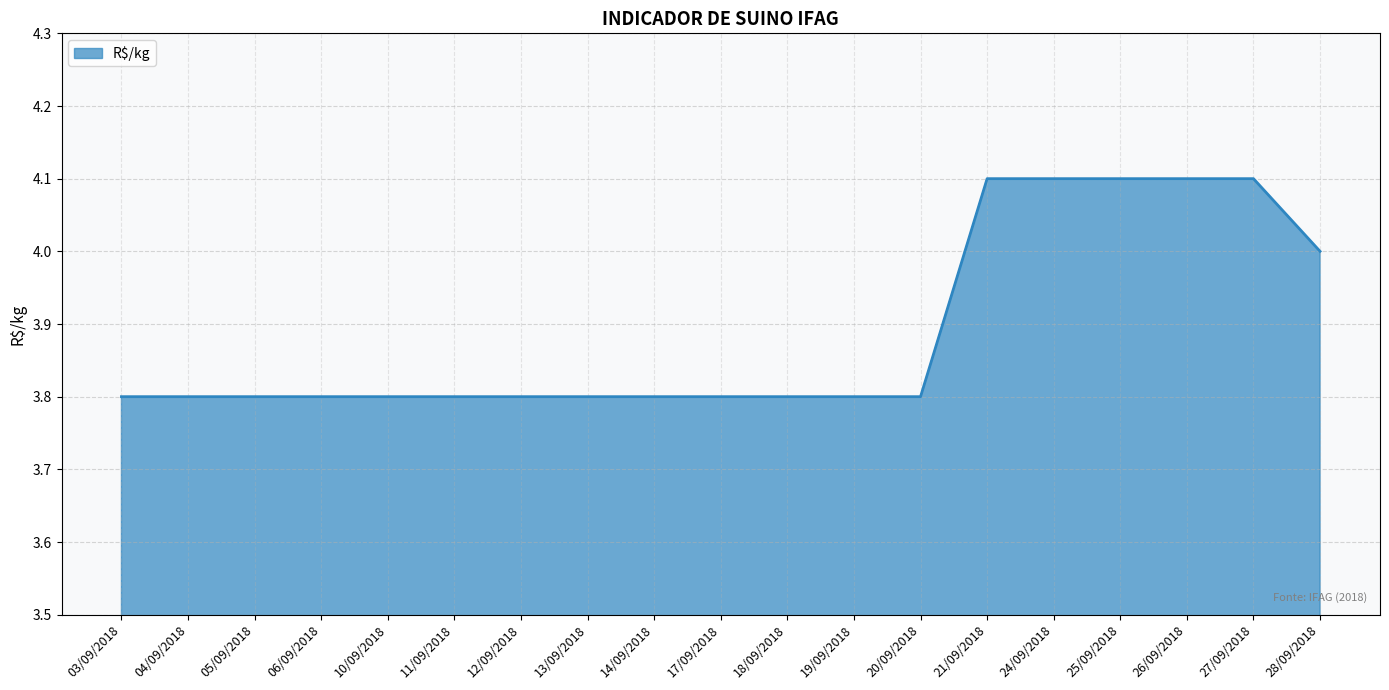

What is the smallest value displayed?

3.8